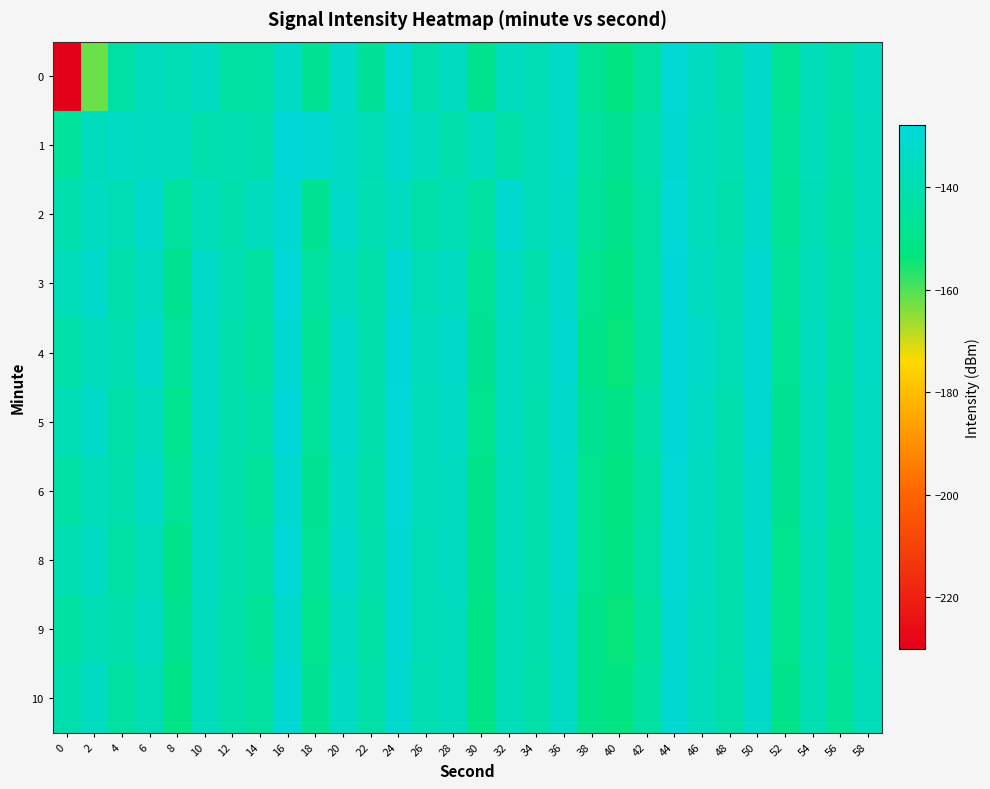

How many distinct data groups are displayed?

10